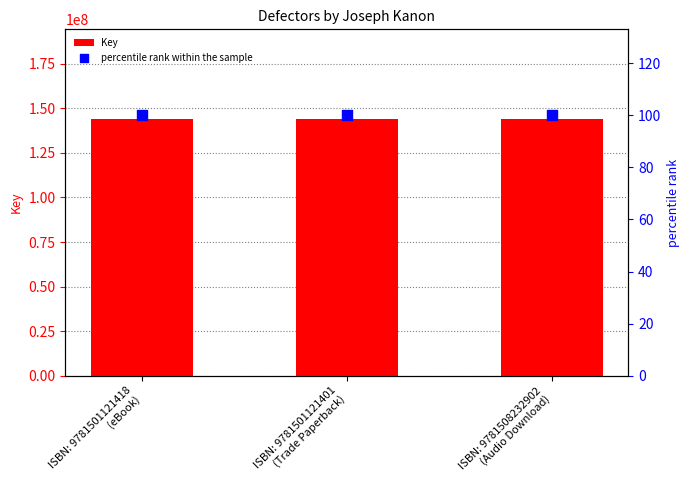

What is the total value across all series at ISBN: 9781508232902
(Audio Download)?

143929888